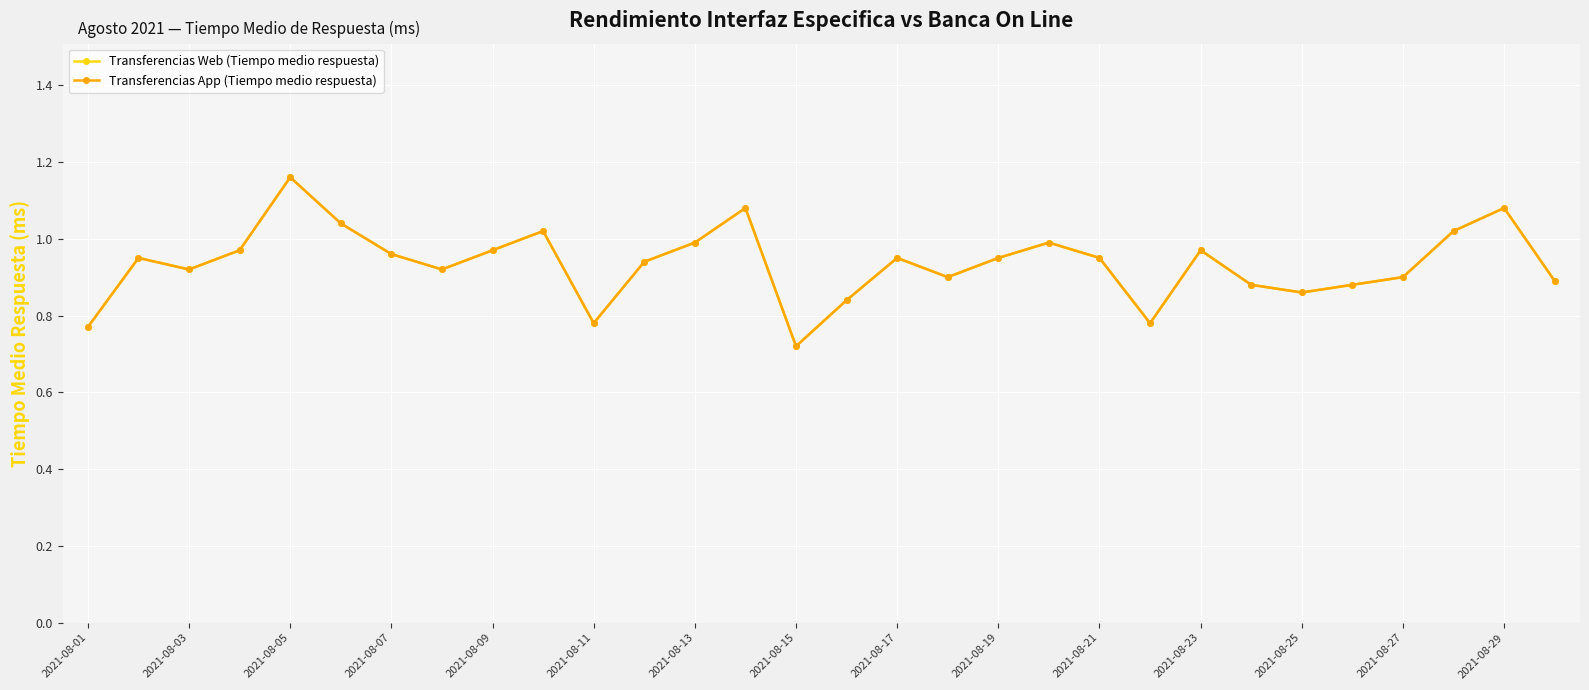

Is this an area chart (filled region under the line)?

No